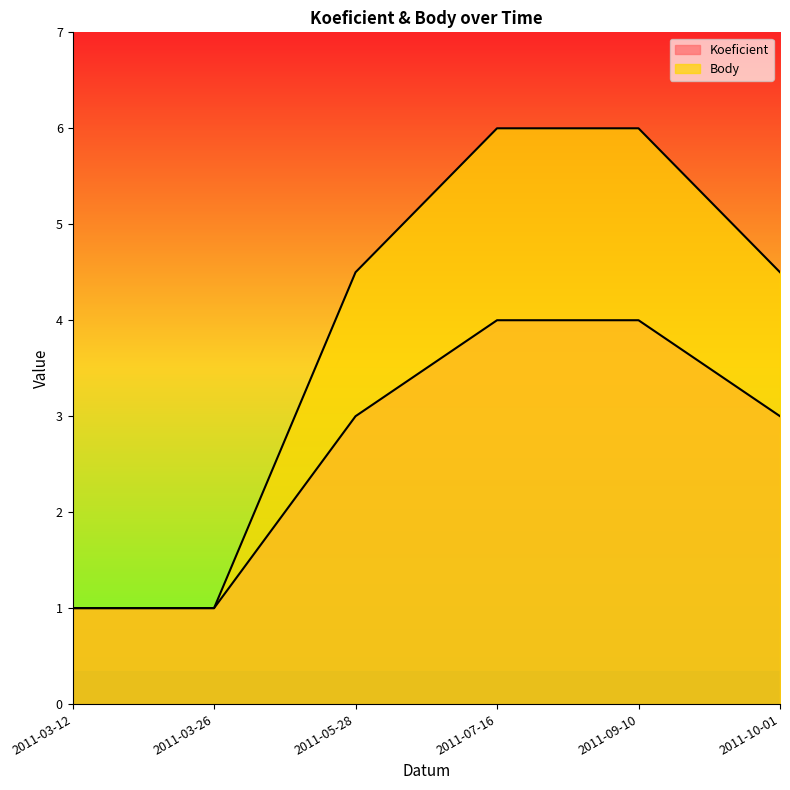

What is the difference between the Koeficient values at 2011-05-28 and 2011-03-12?

2.0